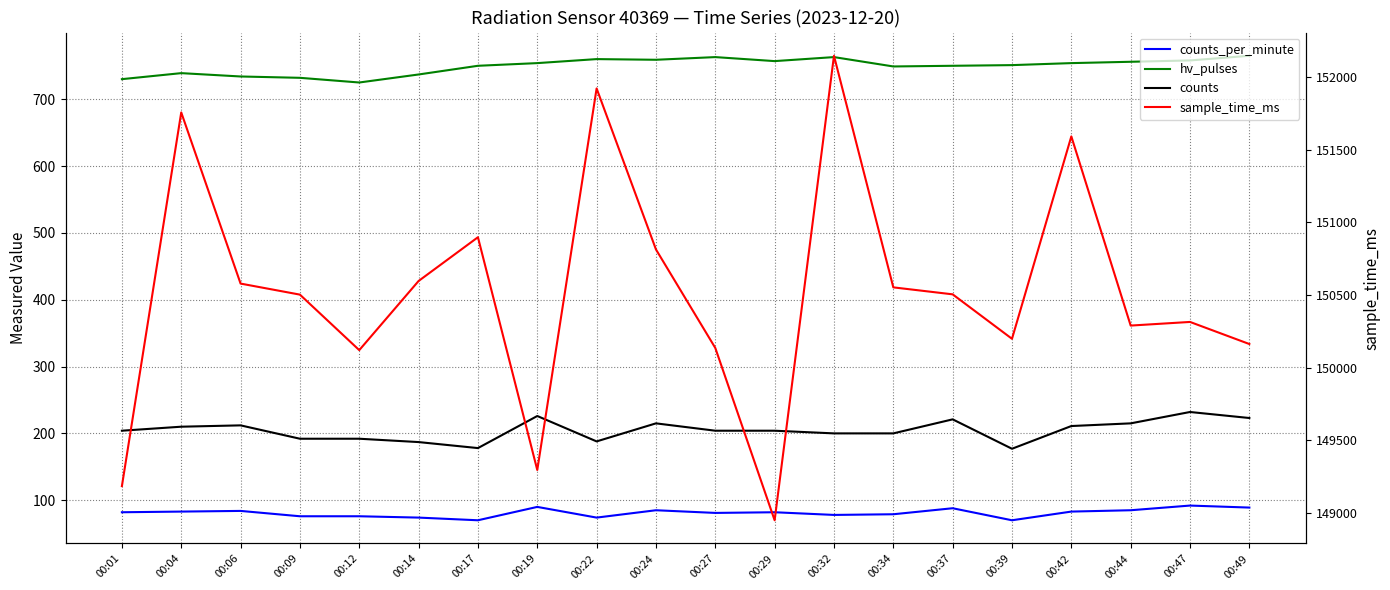

Where is counts nearest to the value 204?

00:01